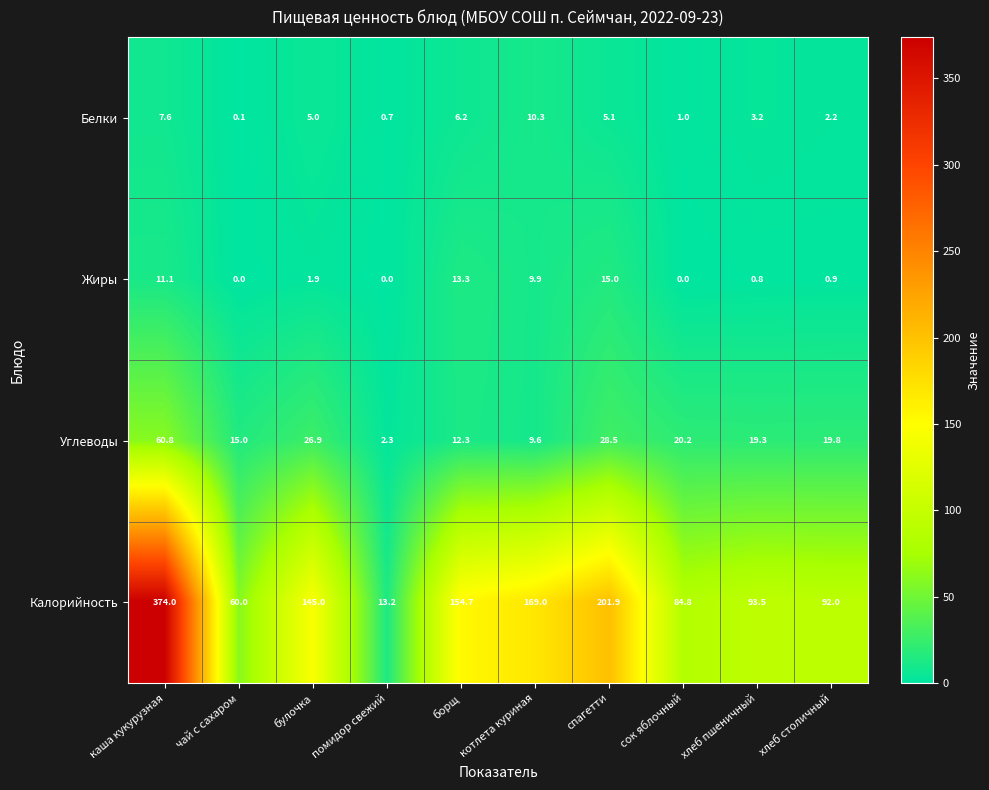

The value of Калорийность at котлета куриная is 243.0. True or false?

False